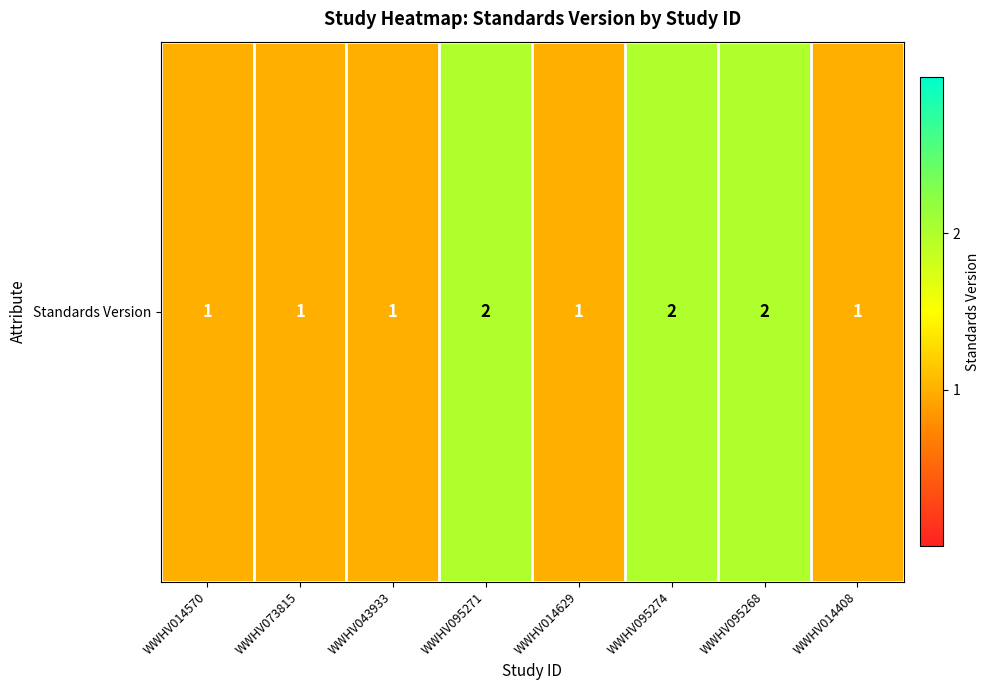

The value at WWHV095274 is 1. True or false?

False